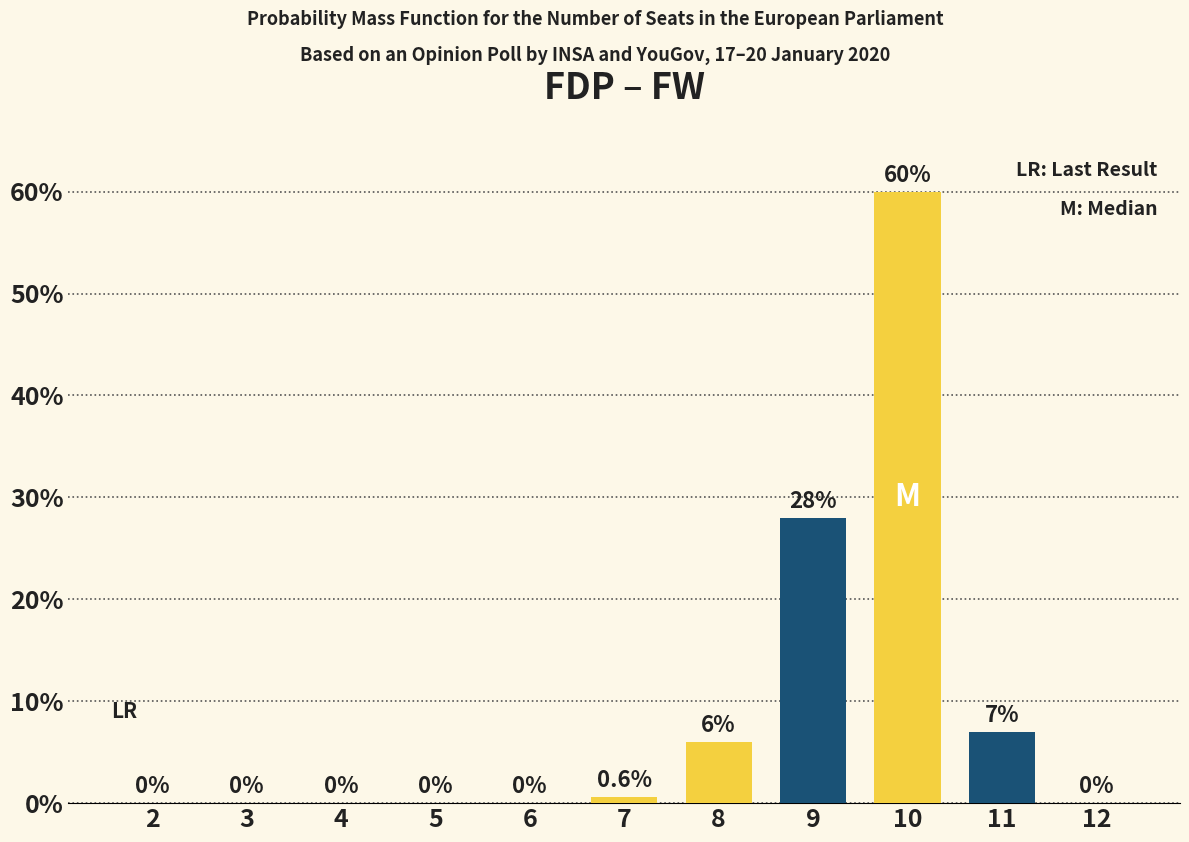

What is the change in value from 9 to 10?

+32.0